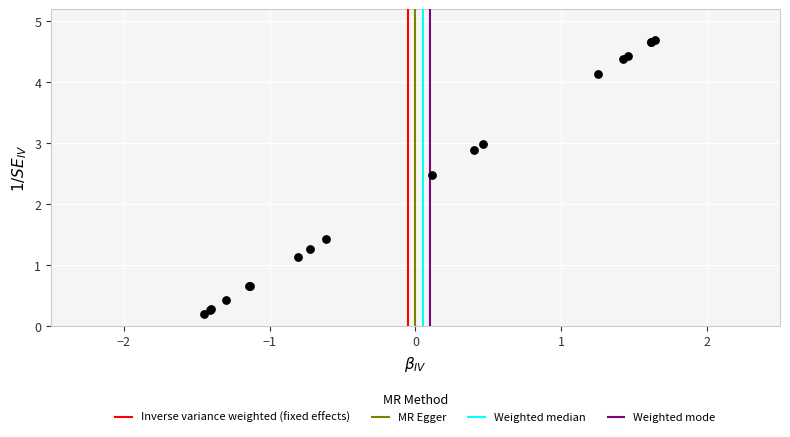

What Y value in the scatter plot is closest to 2?

2.5